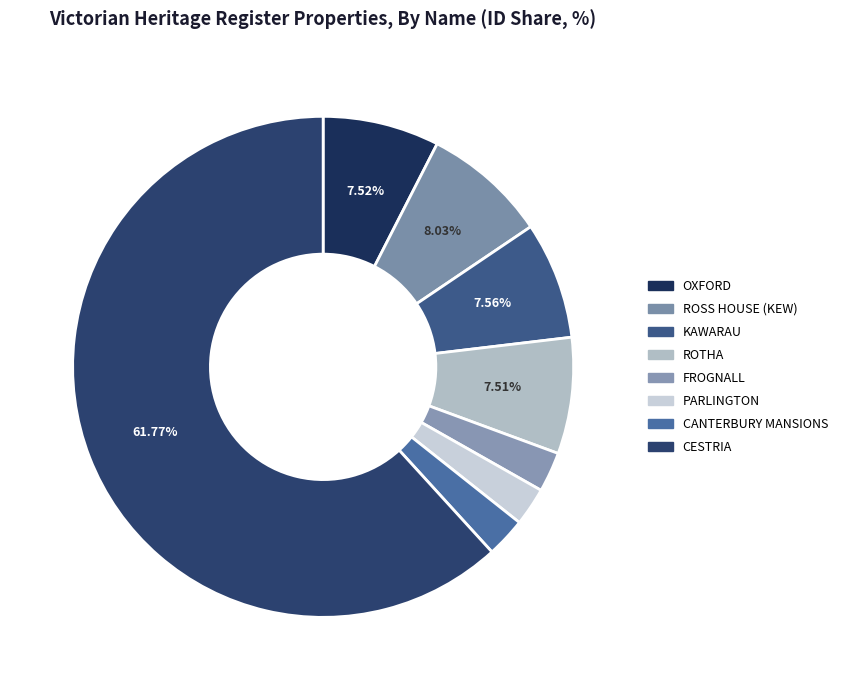

Approximately how many times larger is the value at OXFORD compared to CESTRIA?

0.1